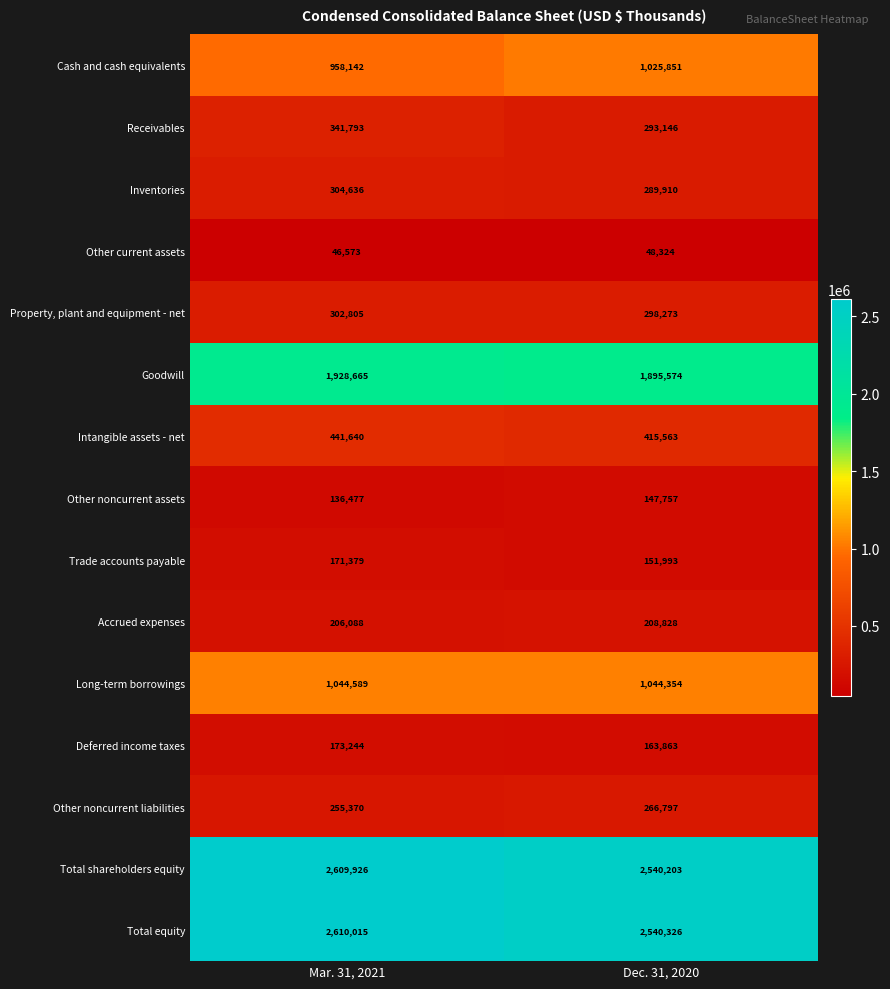

What is the smallest value displayed?

46573